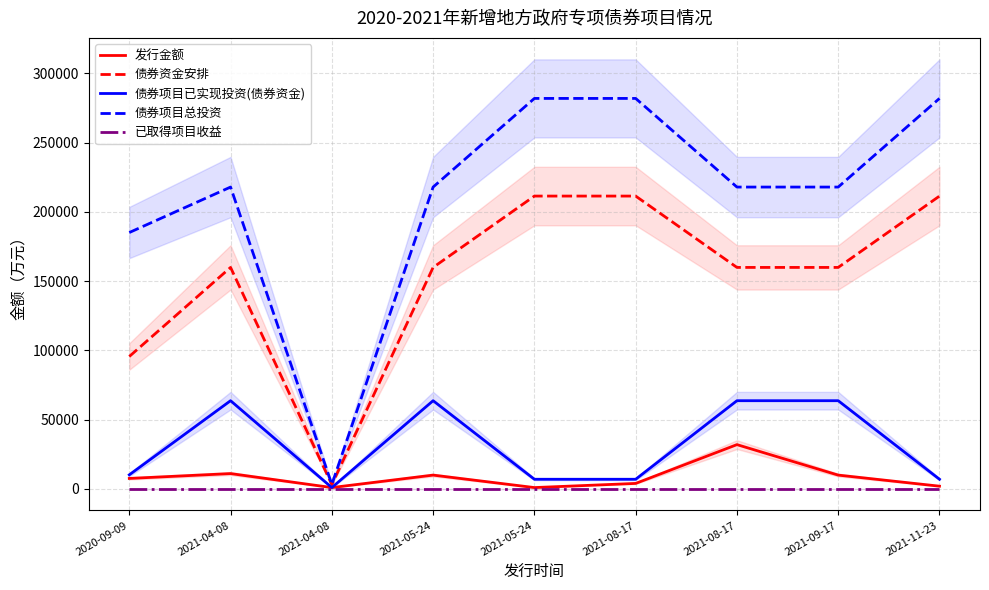

Which series has the largest total across all categories?

债券项目总投资